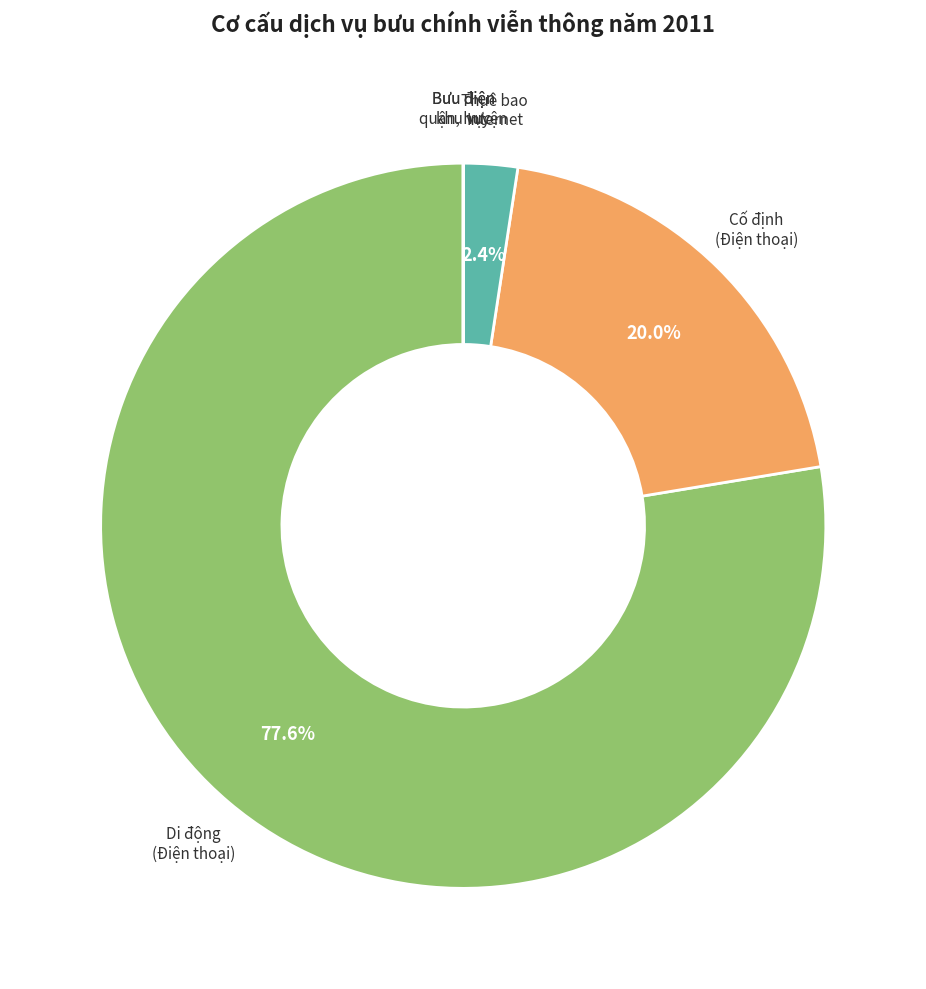

Is there a majority slice in this chart?

Yes